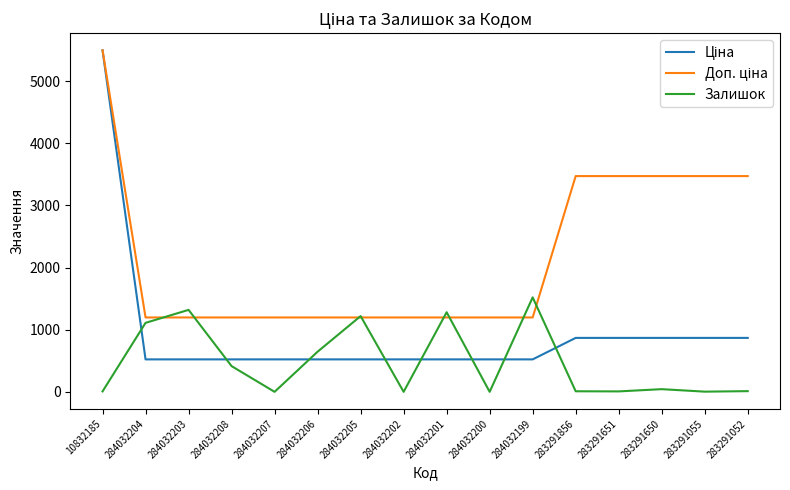

At which category is the sum across all series the highest?

10832185